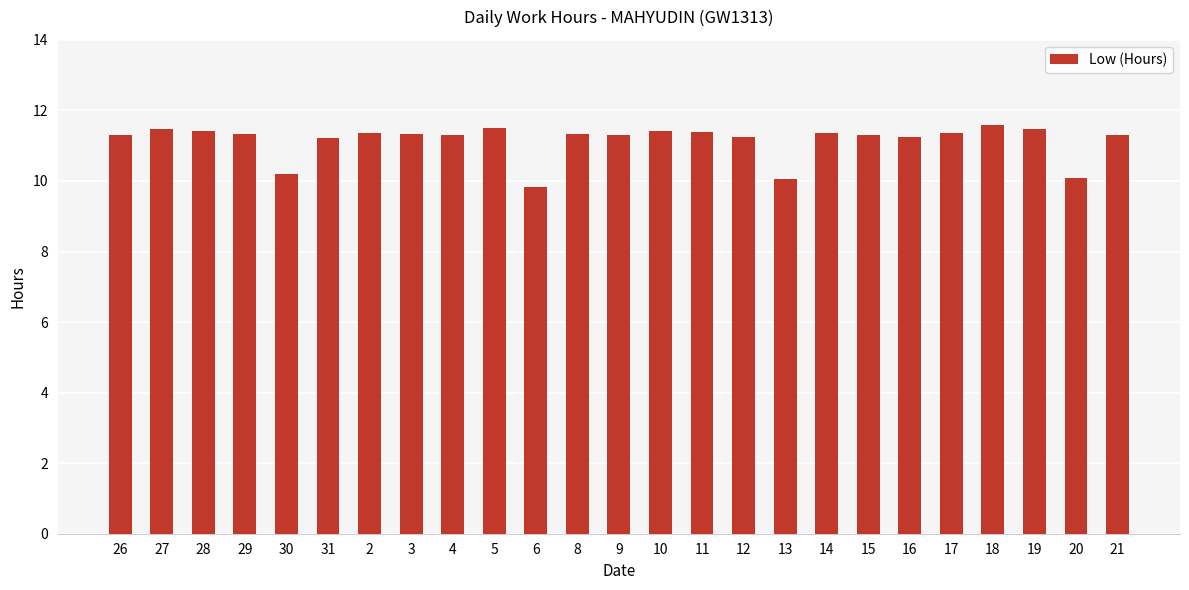

What is the minimum value shown in the chart?

9.8